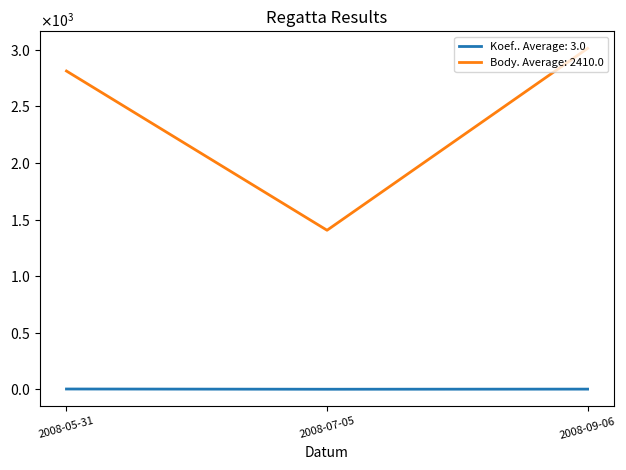

Rank the series by their maximum value, from highest to lowest.

Body. Average: 2410.0, Koef.. Average: 3.0